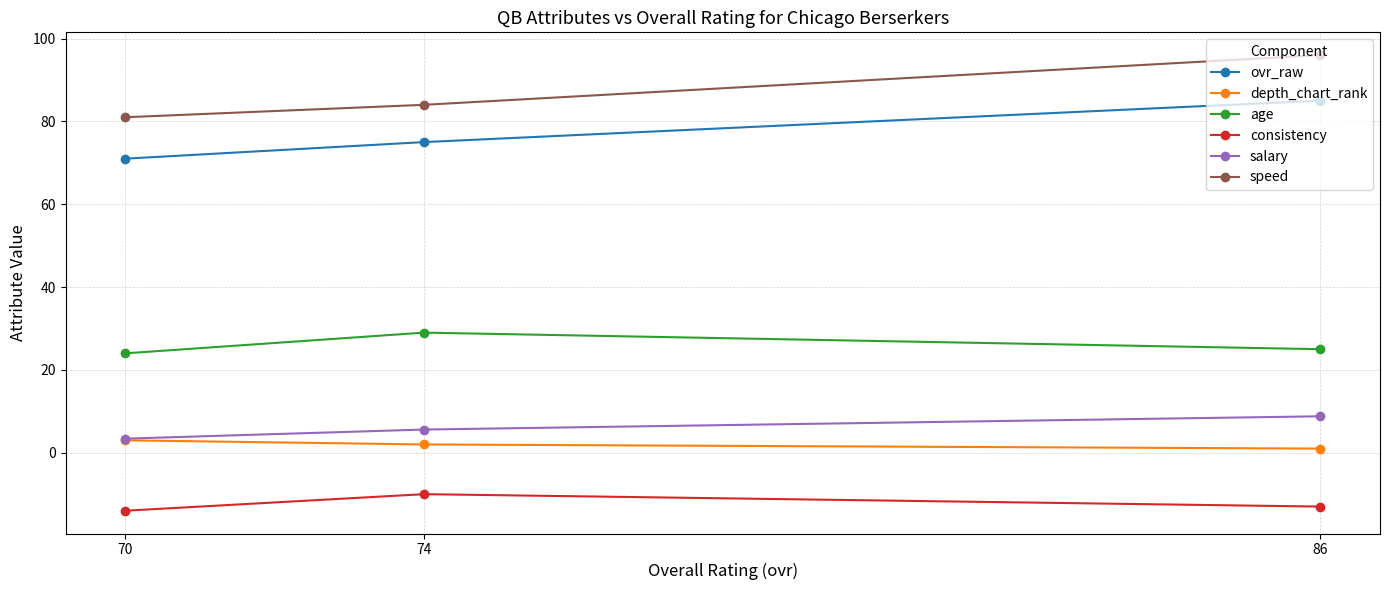

How many data points in depth_chart_rank are above 2?

1